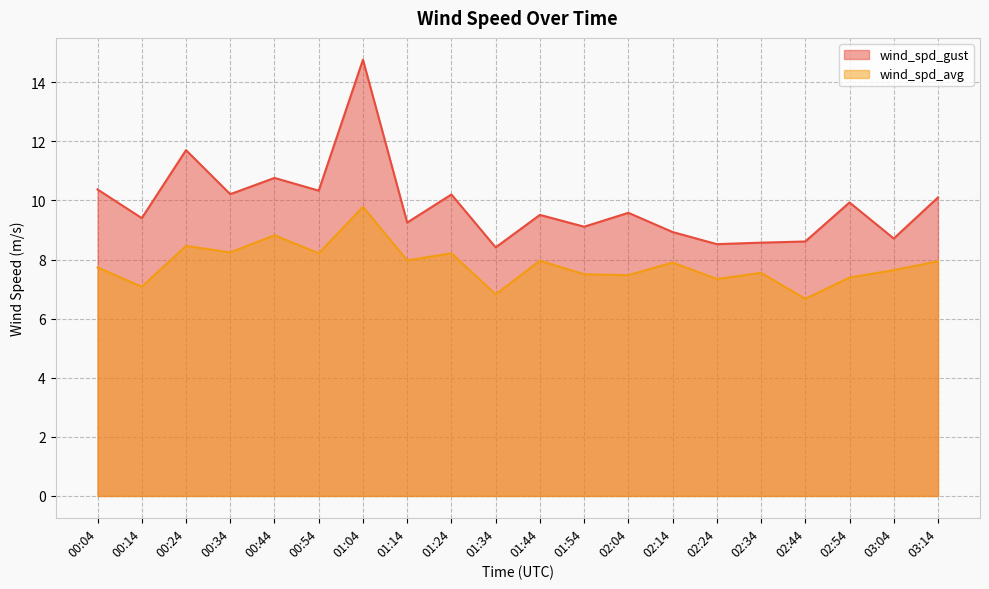

How many lines are shown in the chart?

2